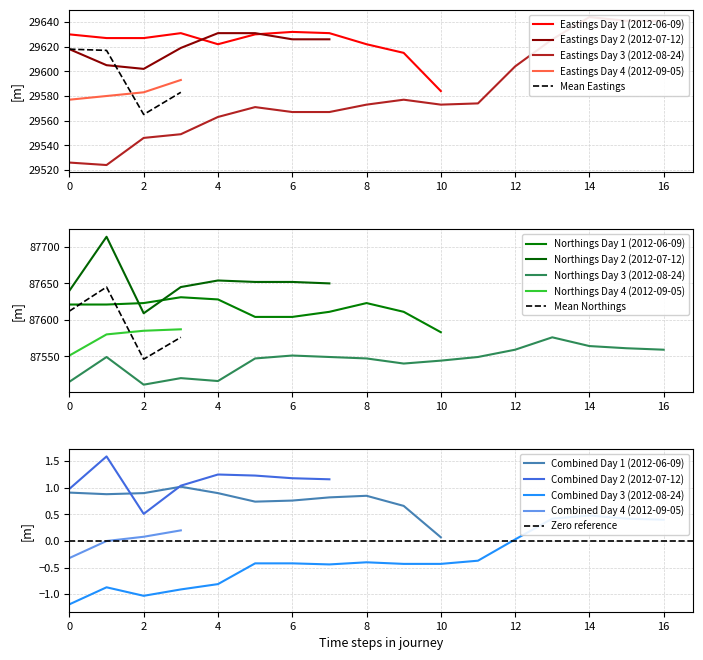

True or false: Eastings Day 4 (2012-09-05) and Mean Eastings cross at least once.

True